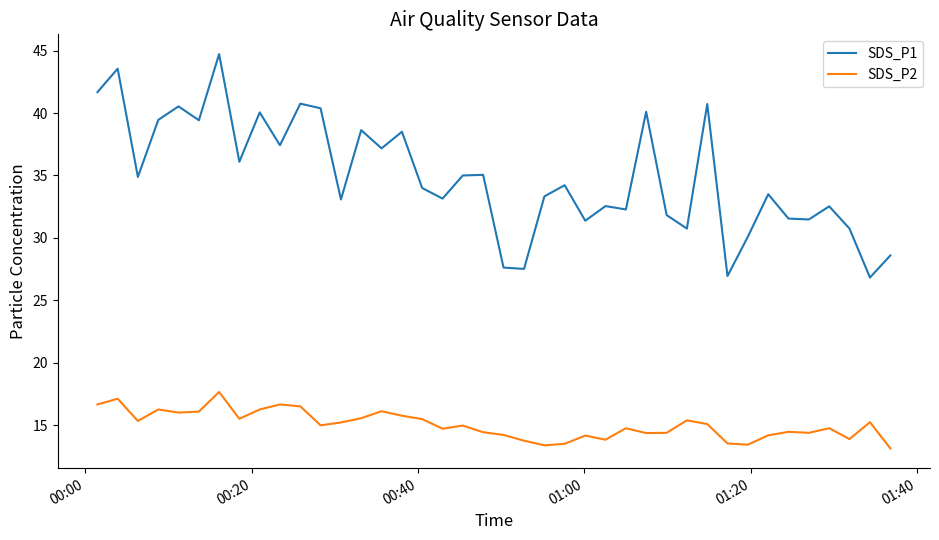

What is the maximum value shown in the chart?

44.7